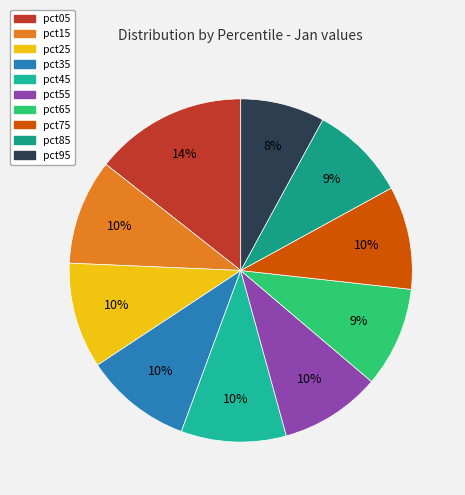

The pct05 slice represents 14% of the pie. True or false?

True